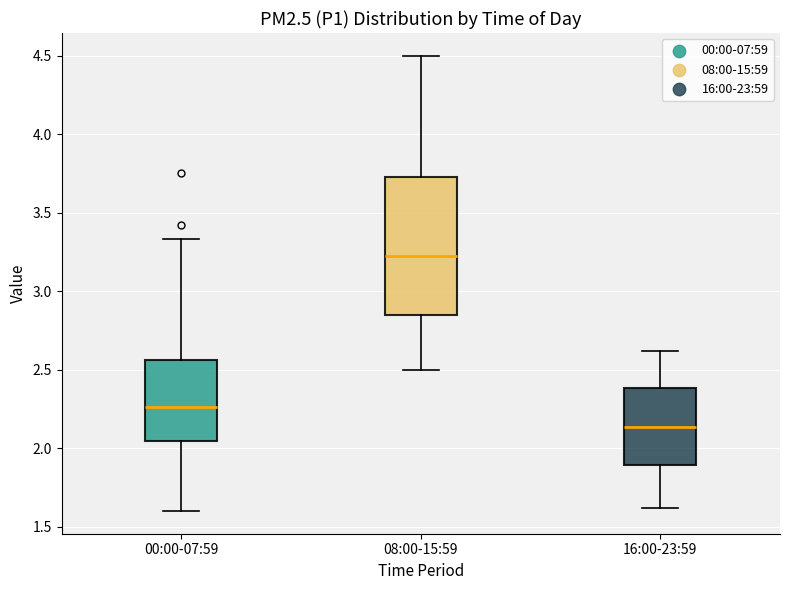

Reading left to right, transcribe this box plot: for each box, give where its median line is, the range the box spans, and where its two whiskers end, as read against the y-axis. The values are not printed on the chart, so give them approximately, as read against the axis.

00:00-07:59: median 2.25, box 2.05 to 2.55, whiskers 1.60 to 3.35
08:00-15:59: median 3.25, box 2.85 to 3.75, whiskers 2.50 to 4.50
16:00-23:59: median 2.15, box 1.90 to 2.40, whiskers 1.60 to 2.60